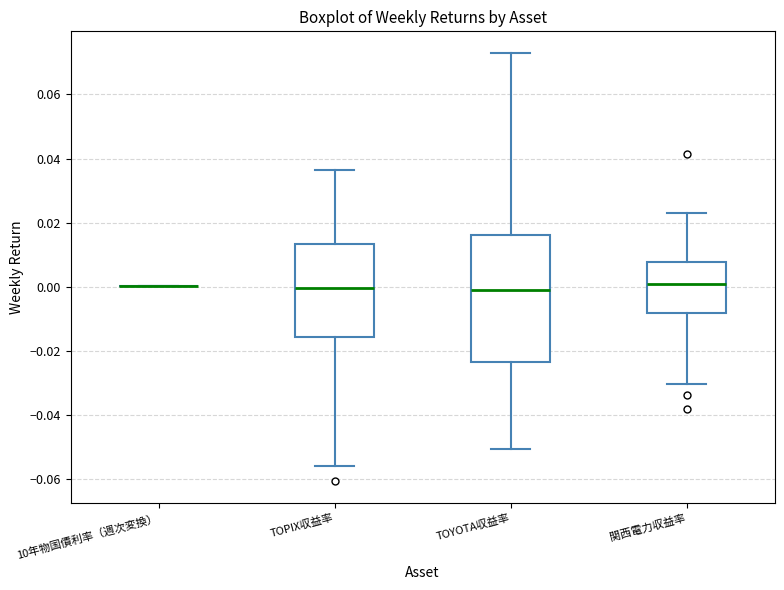

Which box is the tallest, from its lower edge to its upper edge?

TOYOTA収益率